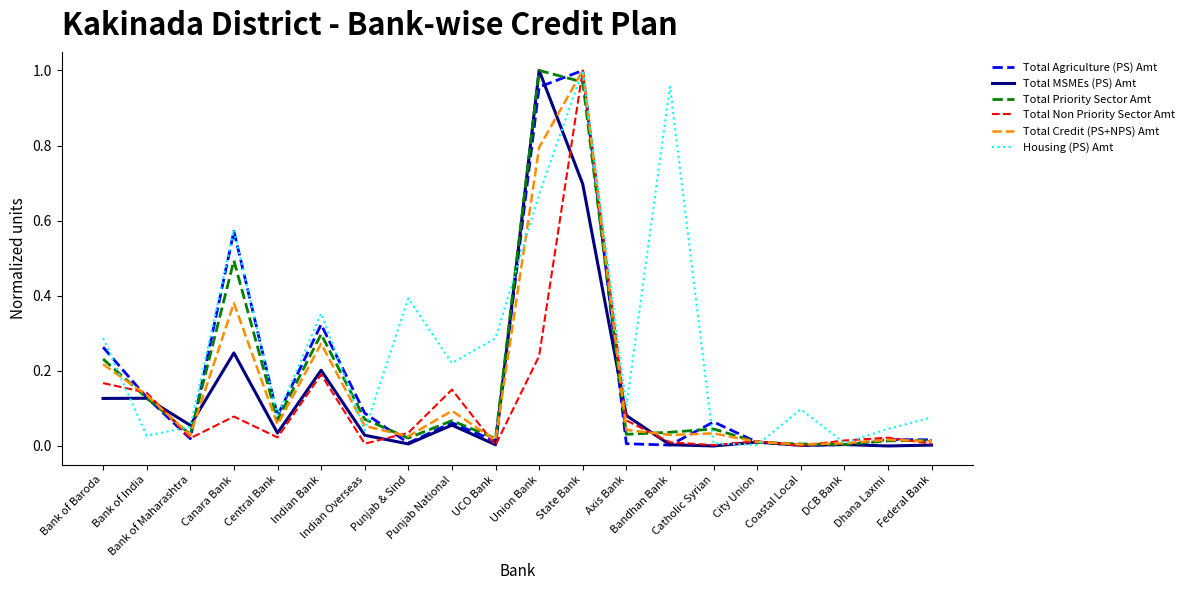

Which series has the largest total across all categories?

Housing (PS) Amt